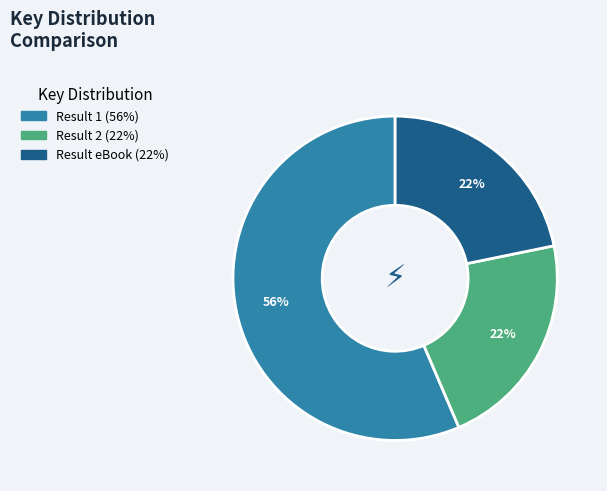

Does any single category account for the majority?

Yes